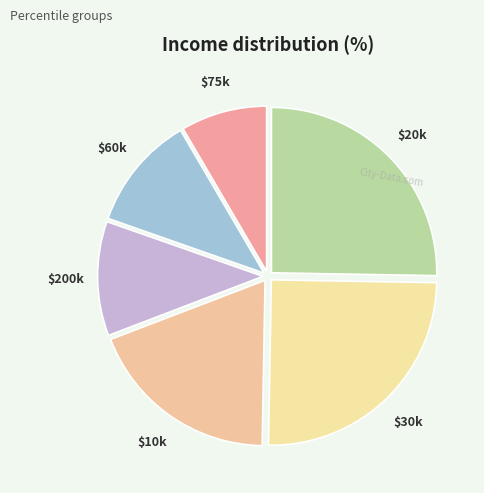

Count the number of slices in the pie.

6